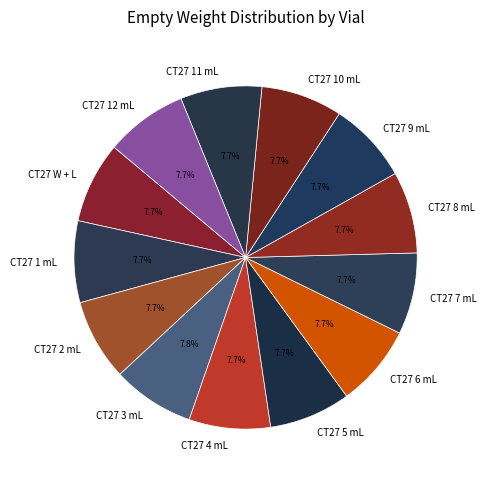

How much of the chart is everything except CT27 1 mL?

92.3%